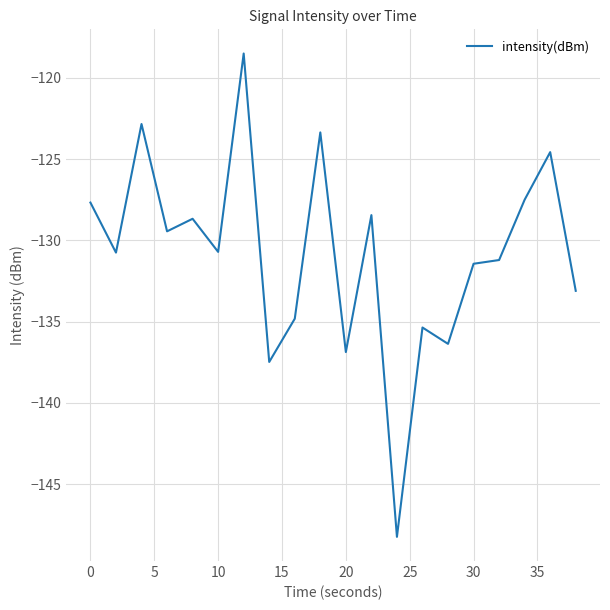

What is the difference between the maximum and minimum values?

29.7